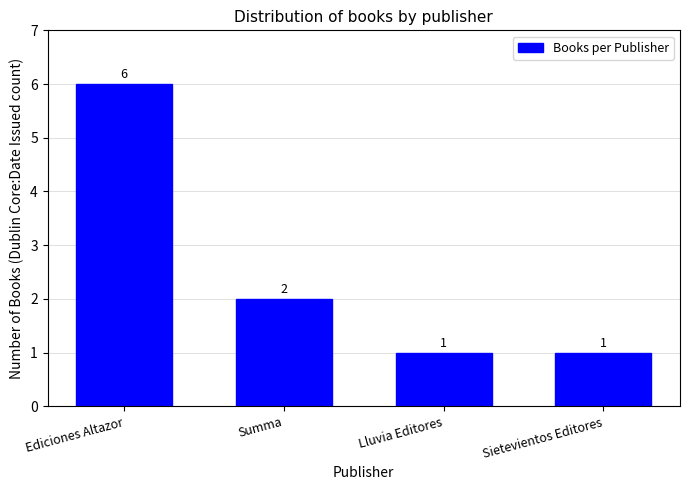

What is the change in value from Ediciones Altazor to Lluvia Editores?

-5